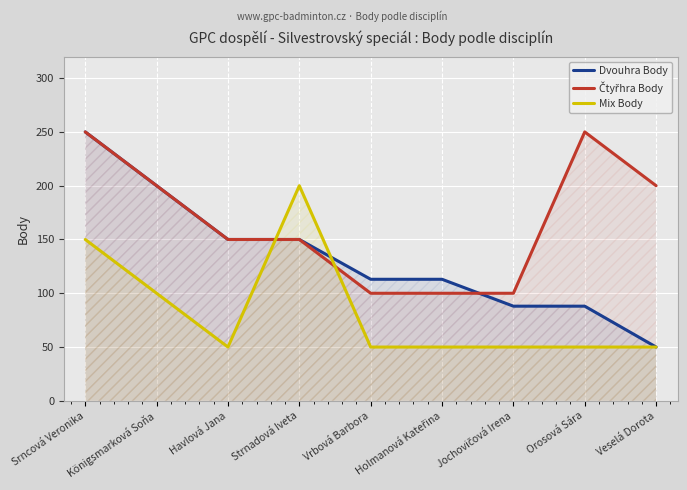

After their last crossing, which series has the higher values: Čtyřhra Body or Mix Body?

Čtyřhra Body